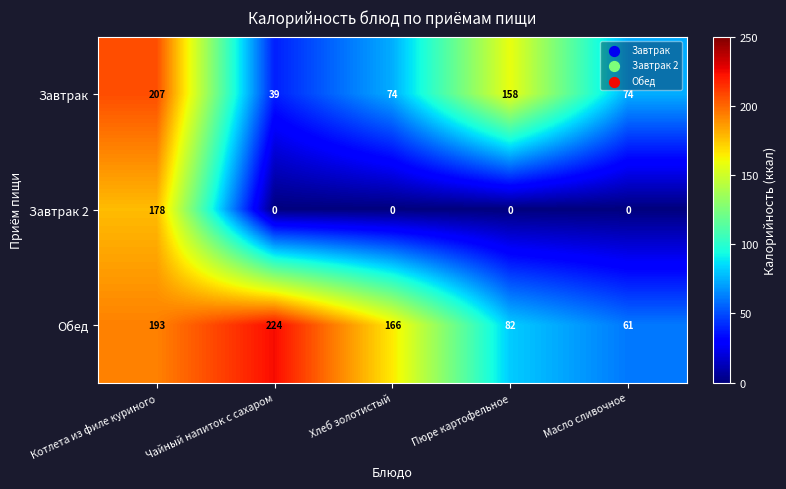

List the series in order of their peak value, lowest first.

Завтрак 2, Завтрак, Обед